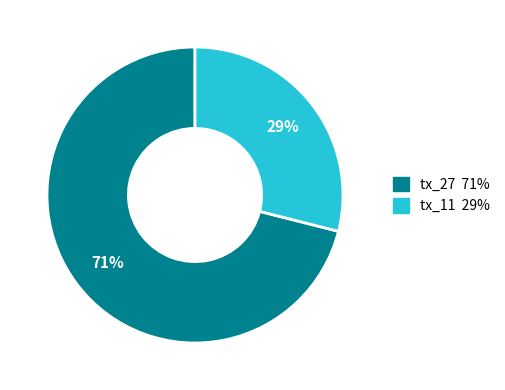

To the nearest percent, what portion does tx_27 represent?

71%